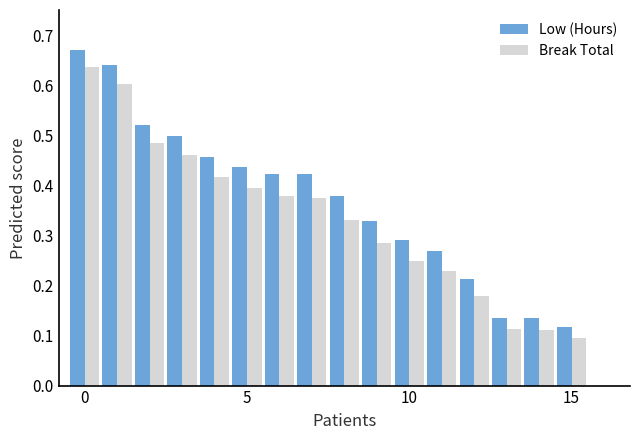

Which series has the largest total across all categories?

Low (Hours)